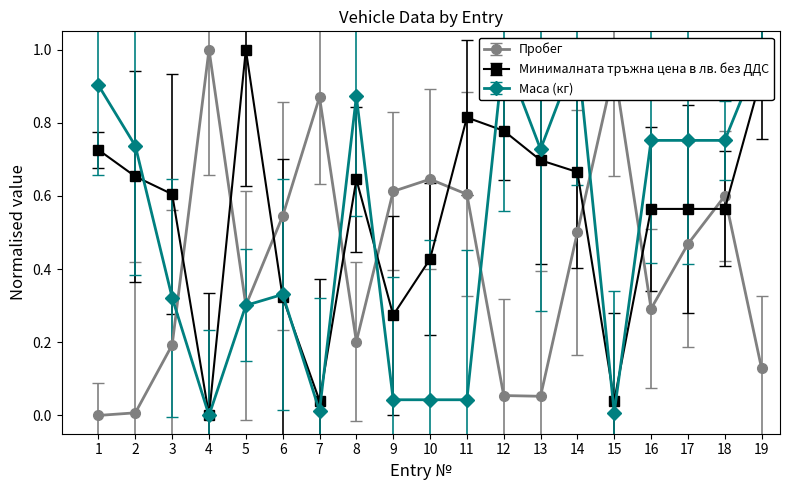

What is the greatest value displayed?

1.0